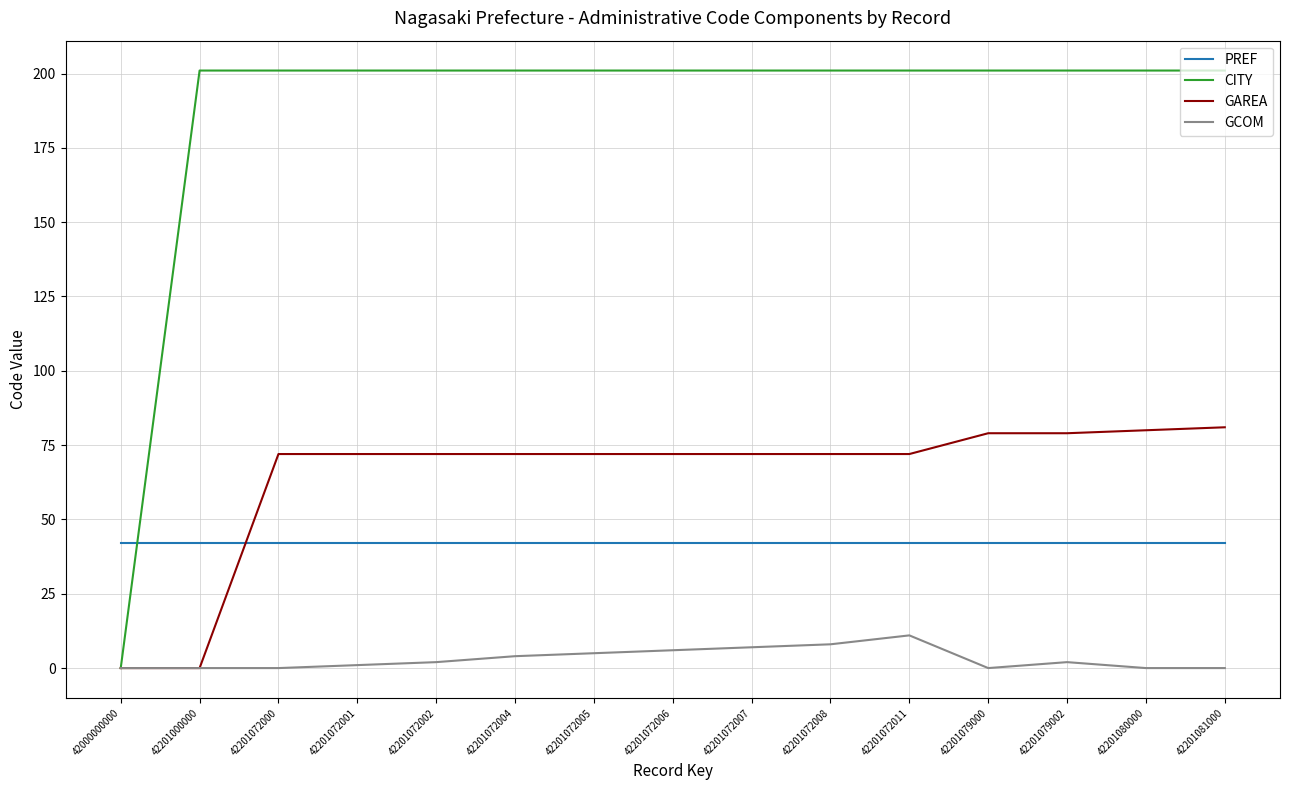

At how many categories does at least one series exceed 96?

14